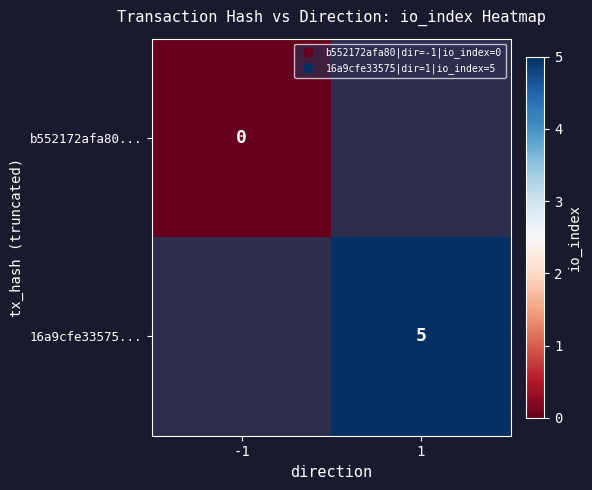

Which series has the widest spread of values?

b552172afa80...